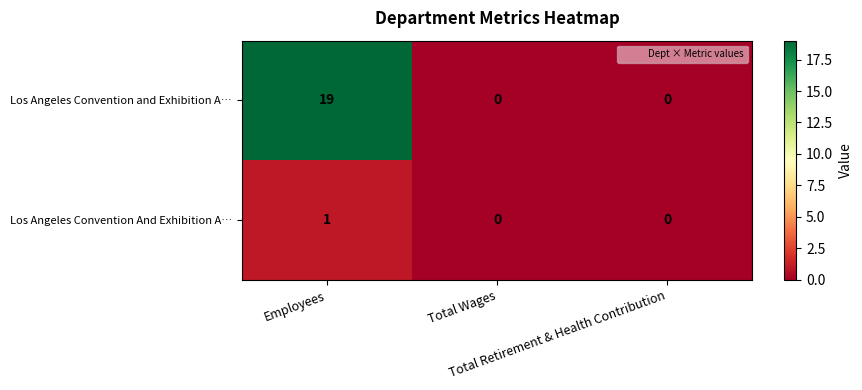

List the series in order of their peak value, lowest first.

Los Angeles Convention And Exhibition A…, Los Angeles Convention and Exhibition A…